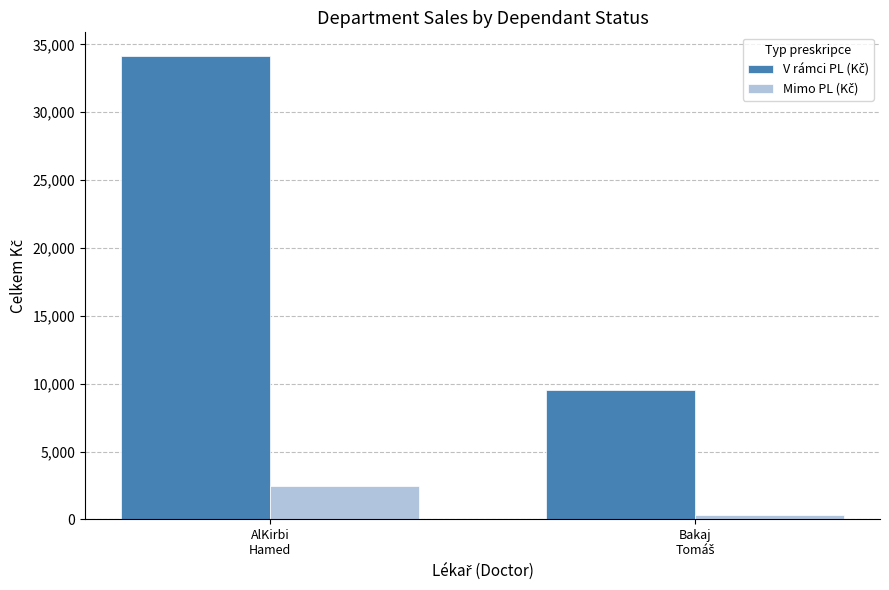

Are the bars horizontal?

No